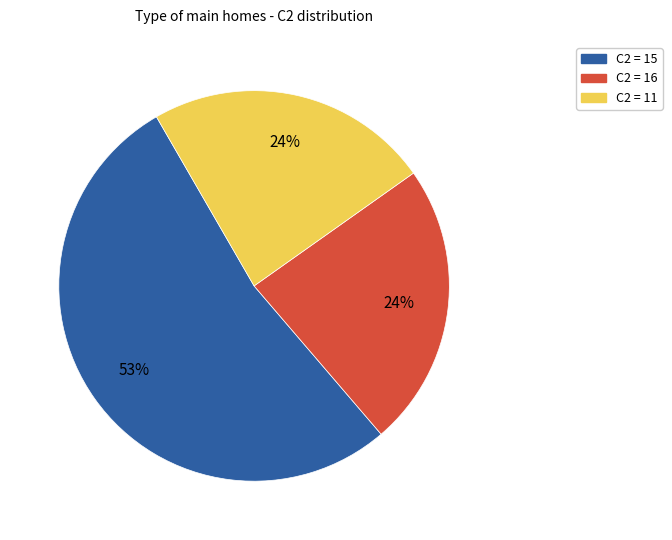

To the nearest percent, what is the average slice percentage?

33%